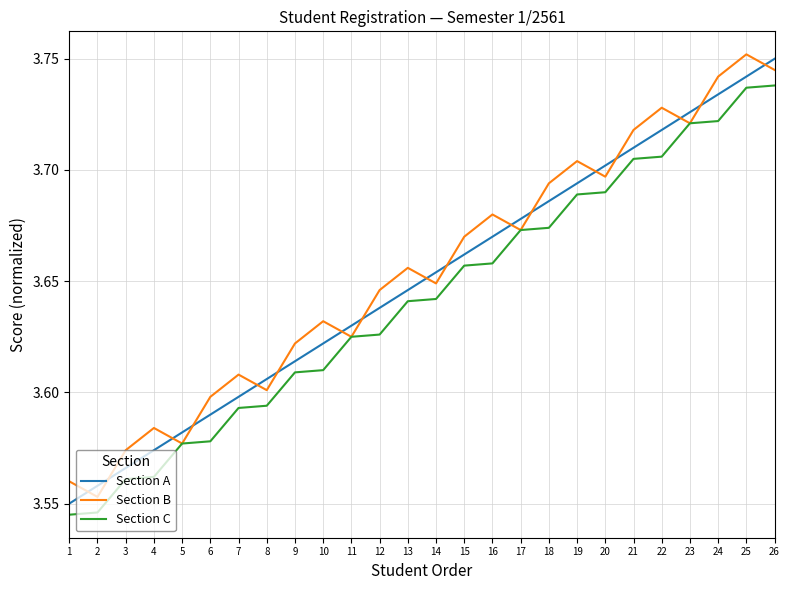

Which category has the highest value across all series?

25